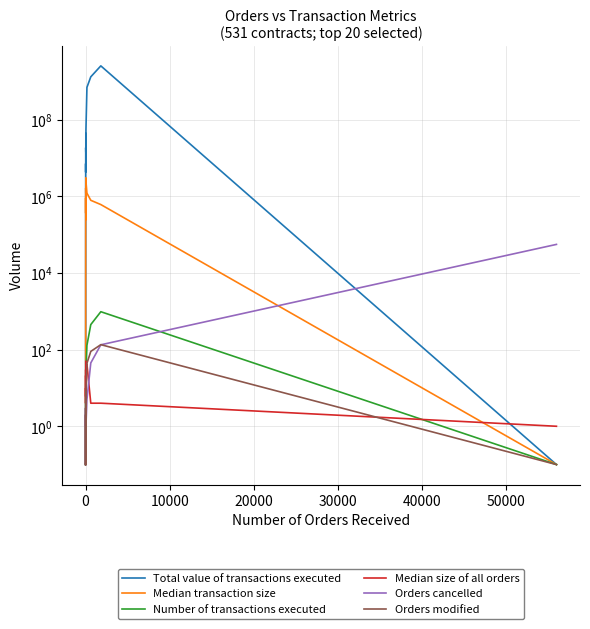

What is the average value of the Orders modified series?

15.6